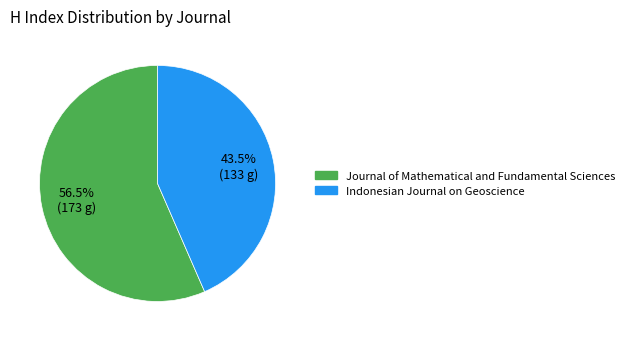

Approximately how many times larger is the value at Indonesian Journal on Geoscience compared to Journal of Mathematical and Fundamental Sciences?

0.8